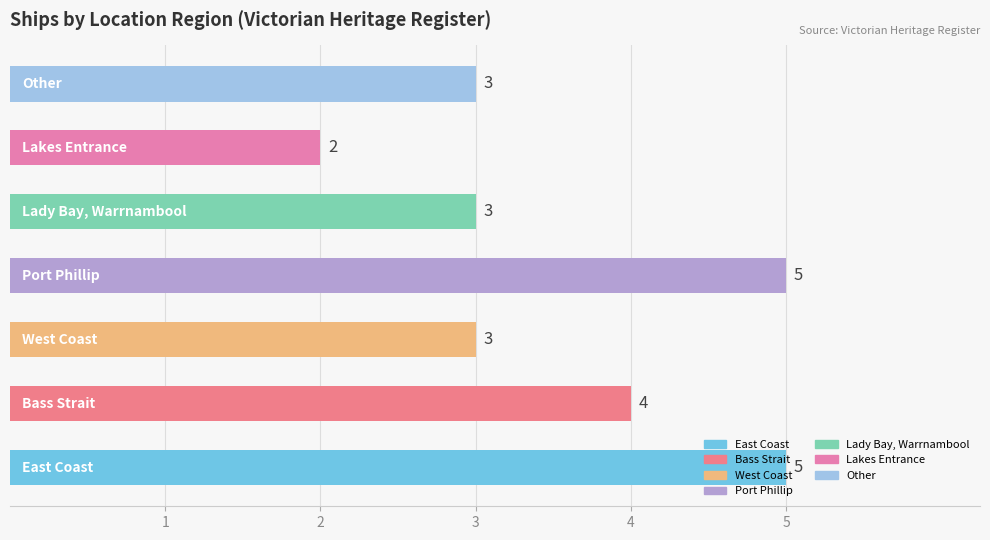

What is the maximum value shown in the chart?

5